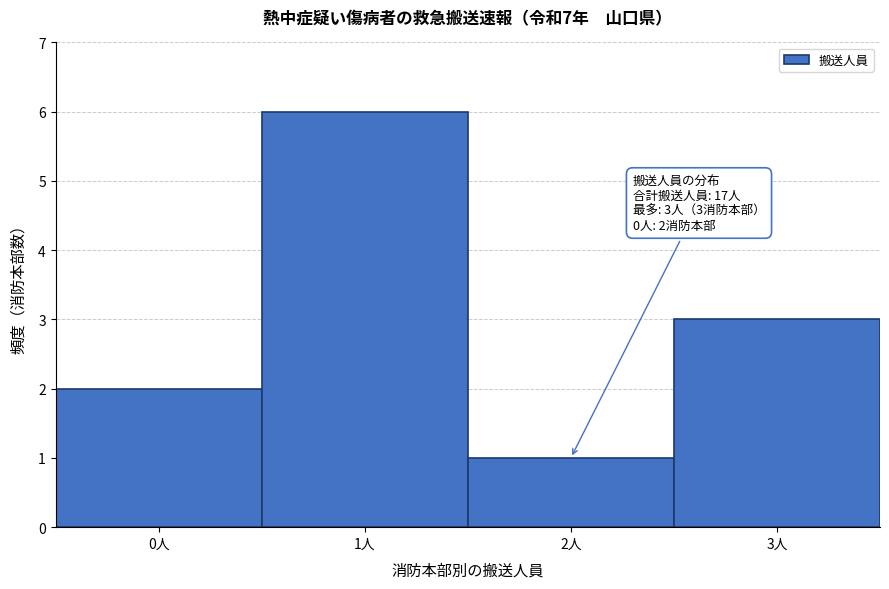

Reading right to left, extract all data points from this chart.

3	1	6	2